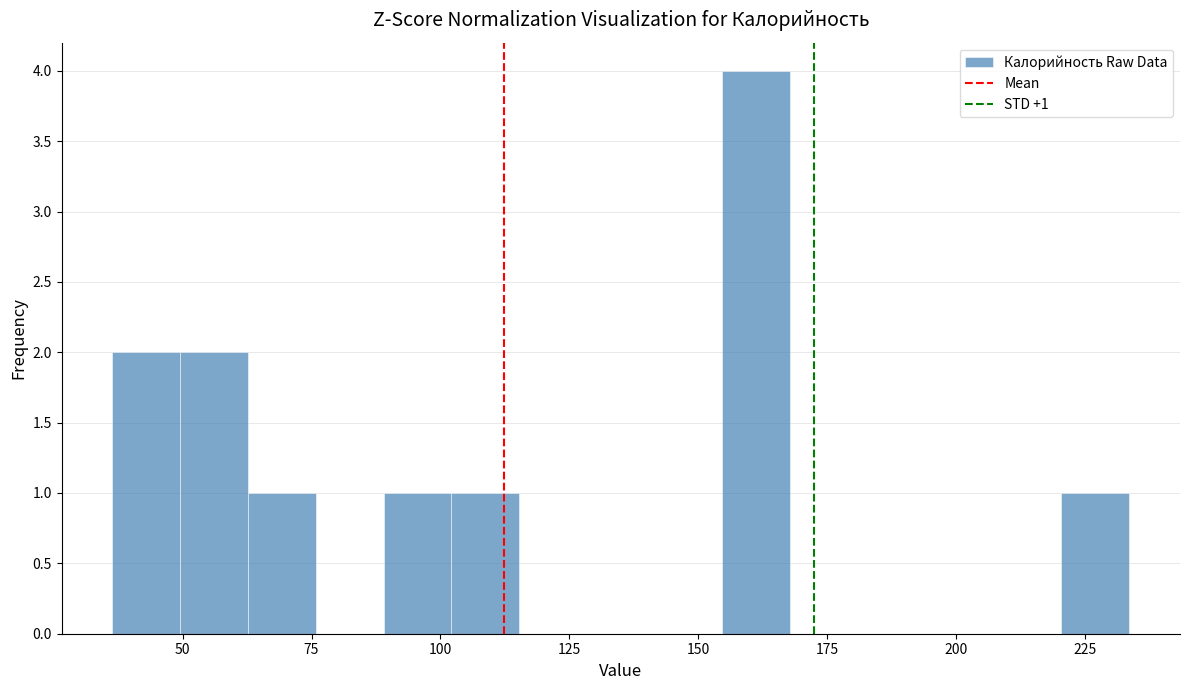

Read against the x-axis, roughly where is the centre of the tallest bar?

160